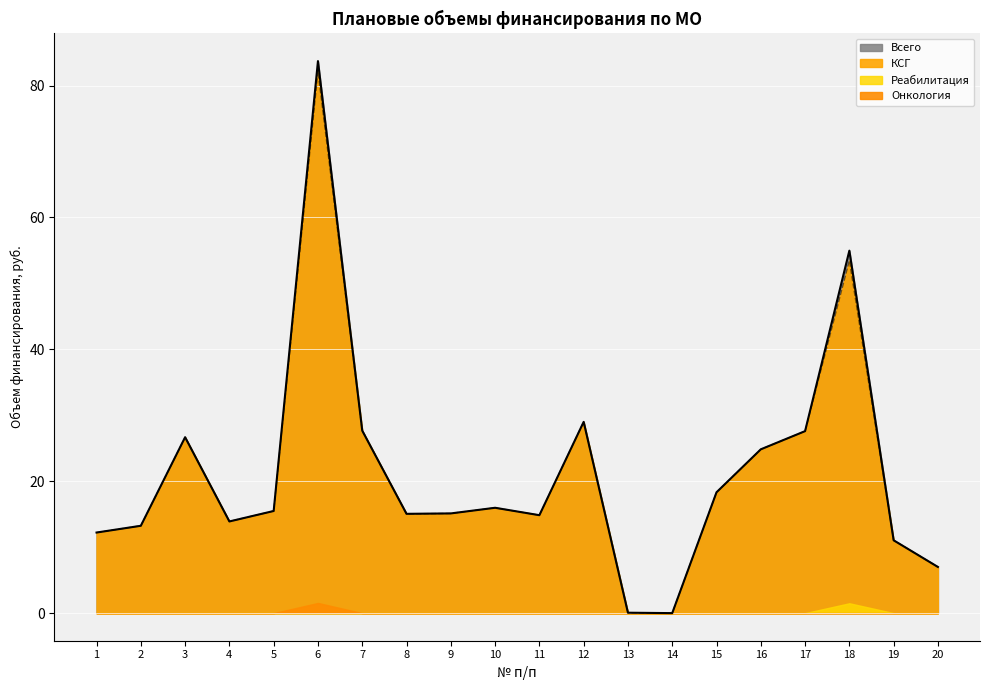

In КСГ, how many points are lower than both neighbors (excluding endpoints)?

4